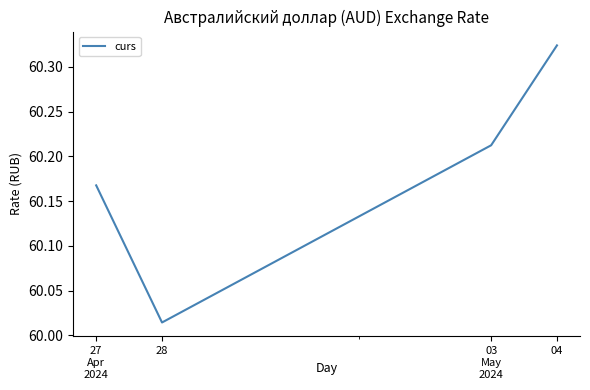

Rank the categories by value from lowest to highest.

28, 27, 03, 04